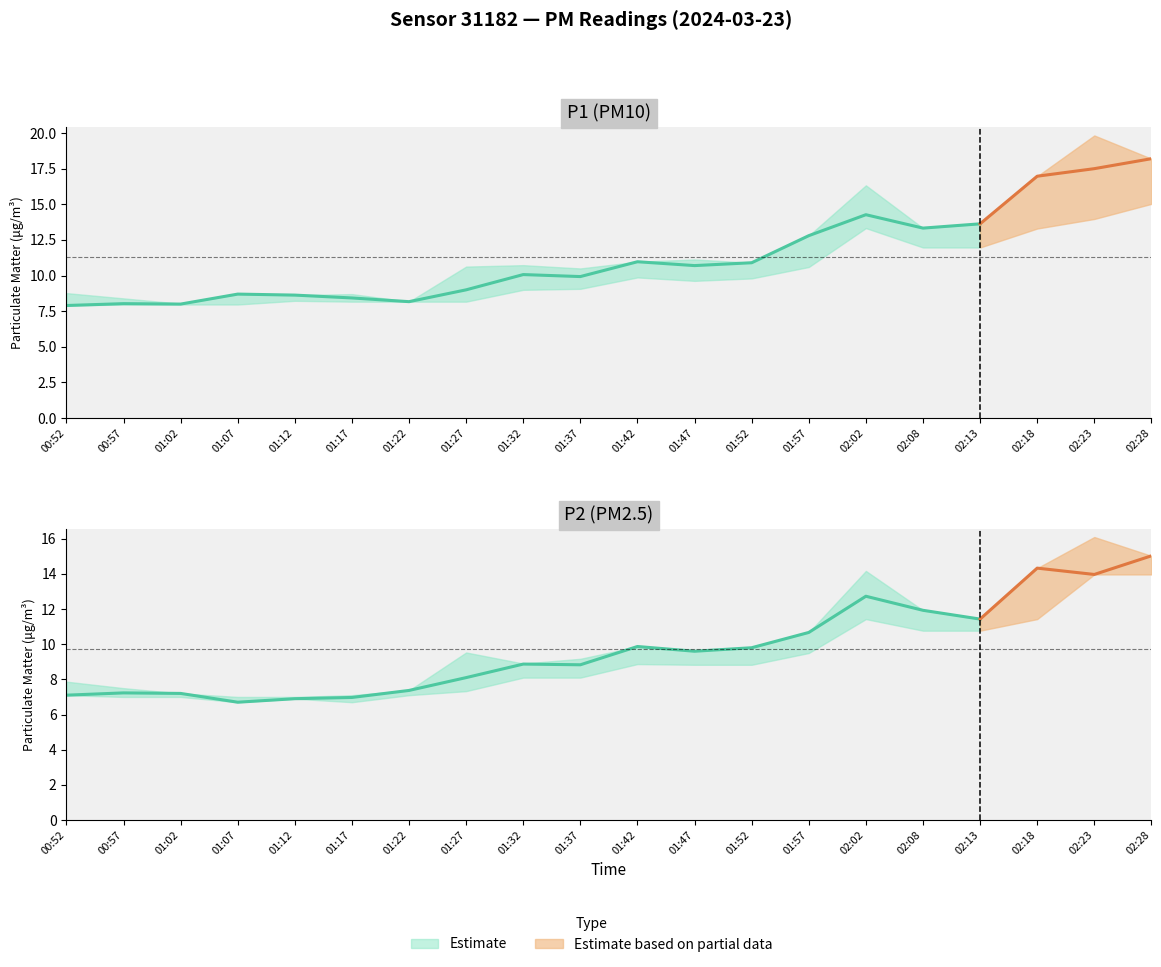

At which category is the sum across all series the highest?

02:28